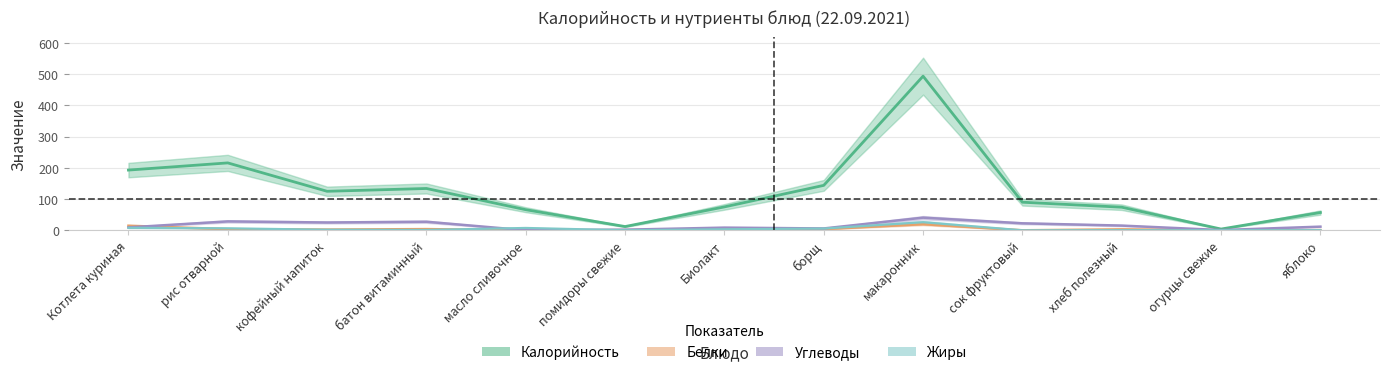

What is the maximum value for Углеводы?

40.5